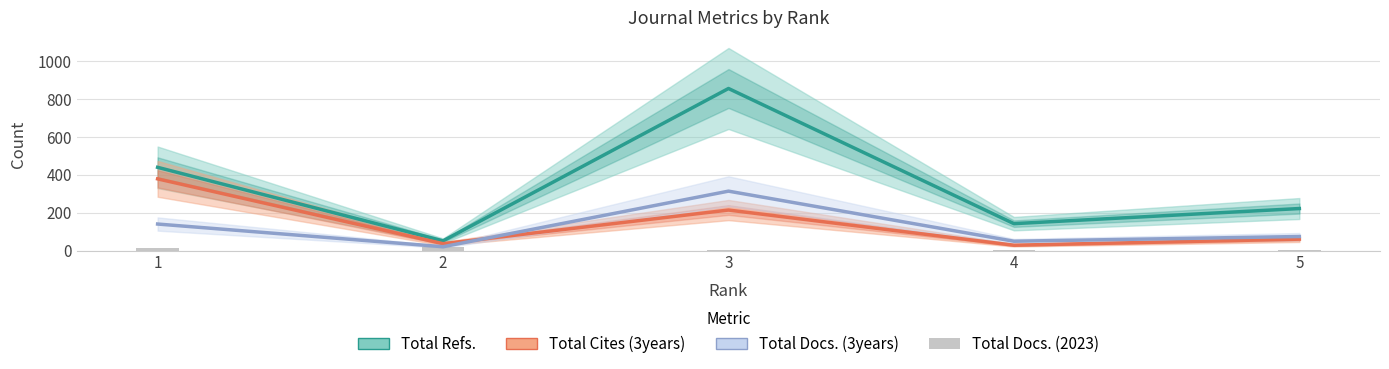

What is the total value across all series at 1?

972